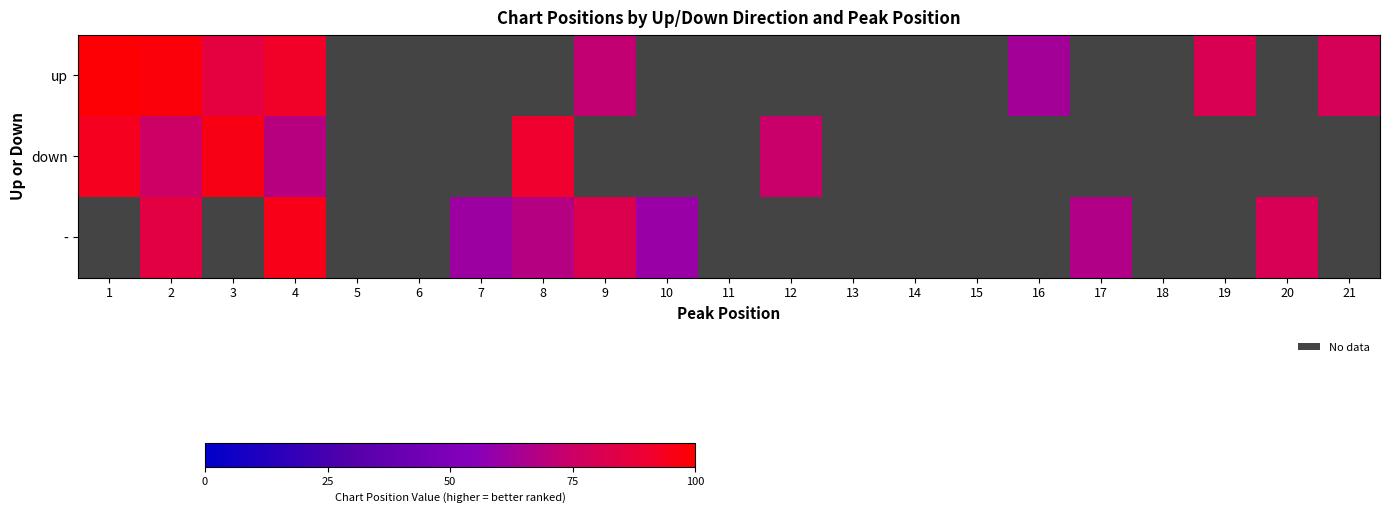

Which series has the largest range (max minus min)?

up